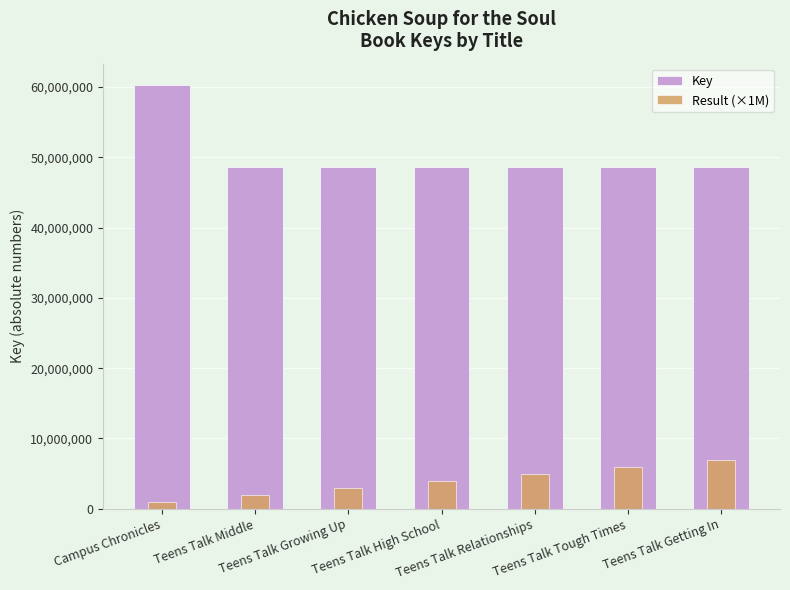

Reading right to left, extract all data points from this chart.

Key: Teens Talk Getting In=48592903	Teens Talk Tough Times=48593228	Teens Talk Relationships=48602770	Teens Talk High School=48629744	Teens Talk Growing Up=48630350	Teens Talk Middle=48630092	Campus Chronicles=60308329
Result (×1M): Teens Talk Getting In=7000000	Teens Talk Tough Times=6000000	Teens Talk Relationships=5000000	Teens Talk High School=4000000	Teens Talk Growing Up=3000000	Teens Talk Middle=2000000	Campus Chronicles=1000000